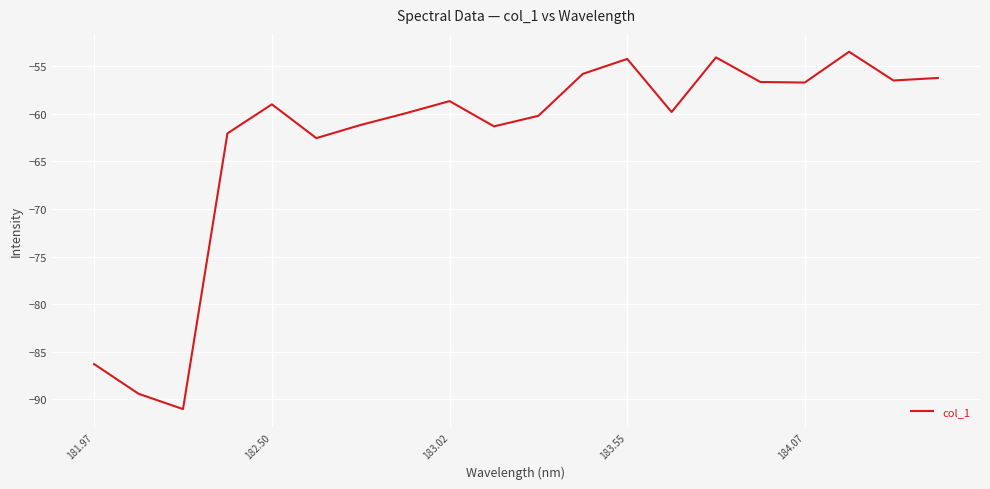

What is the greatest value displayed?

-53.5